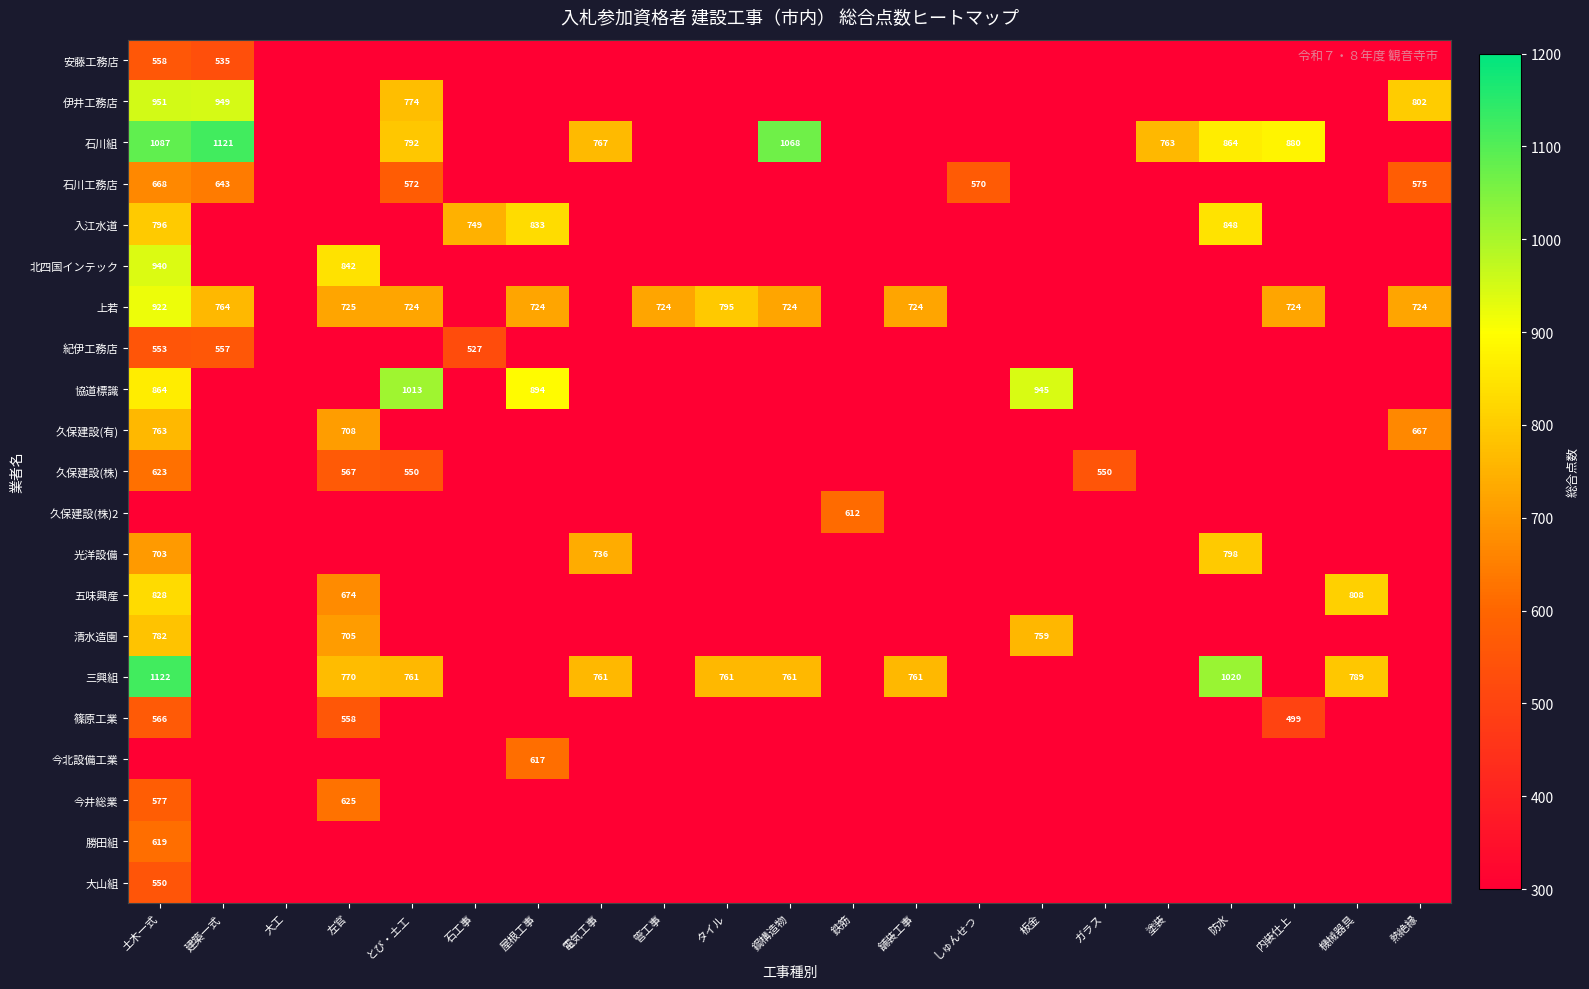

True or false: 五味興産 has a value of 808 at 機械器具.

True